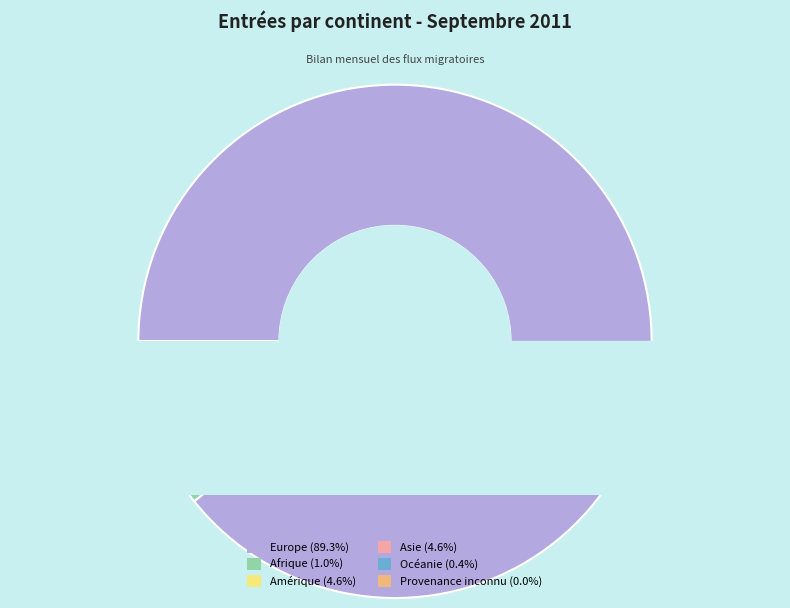

To the nearest percent, what is the difference between the Provenance inconnu and Asie slice percentages?

5%